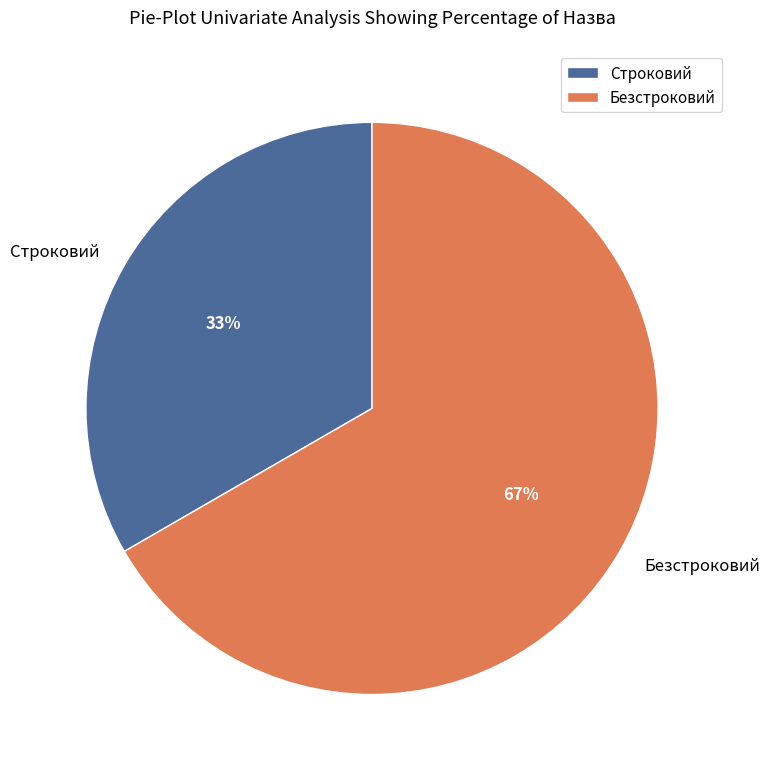

Rank the categories by value from lowest to highest.

Строковий, Безстроковий